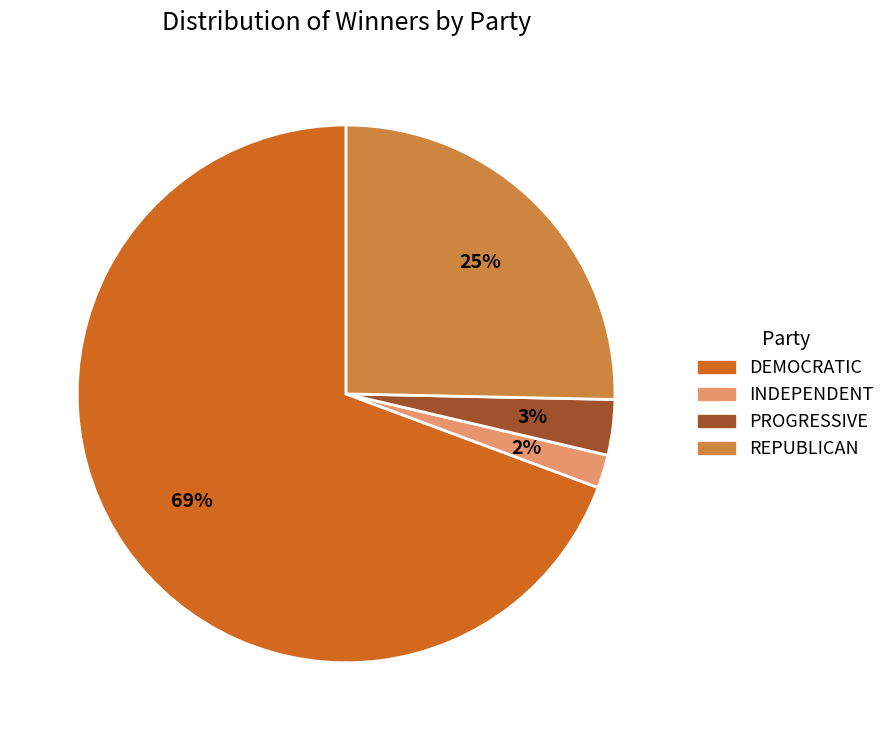

Do DEMOCRATIC and REPUBLICAN together represent more than half of the pie?

Yes